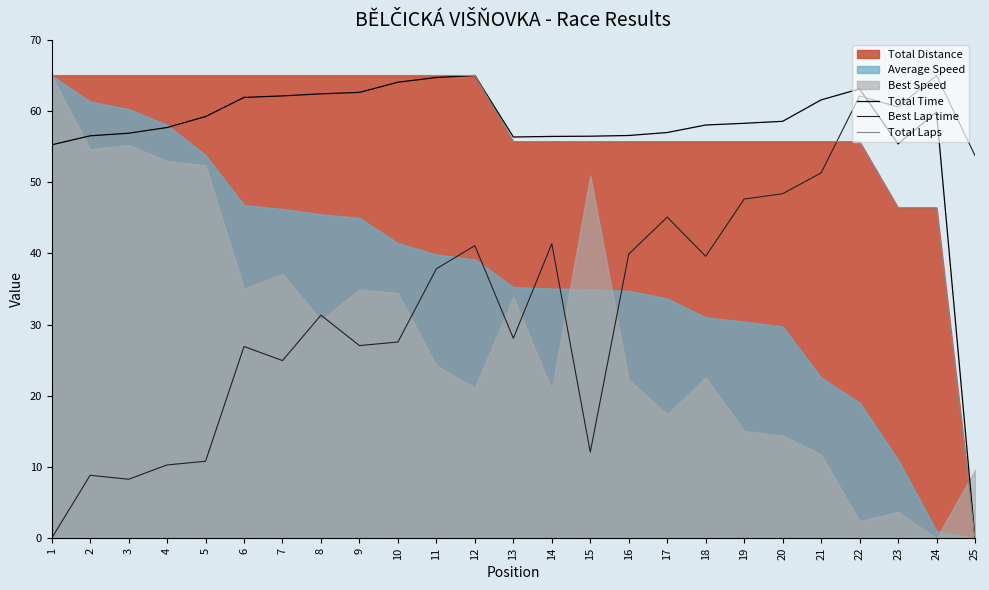

What is the maximum value shown in the chart?

65.0